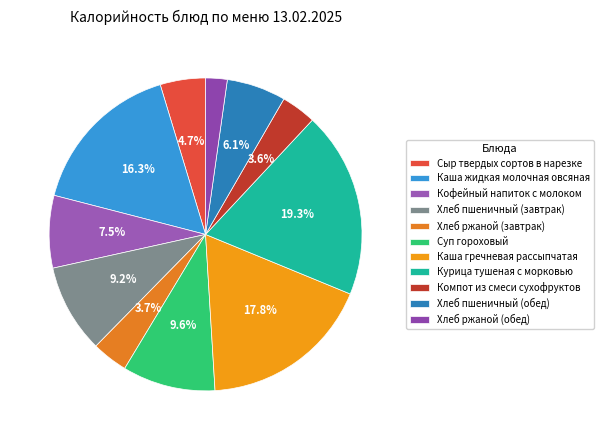

Is it true that Хлеб ржаной (обед) is 7% of the pie?

False